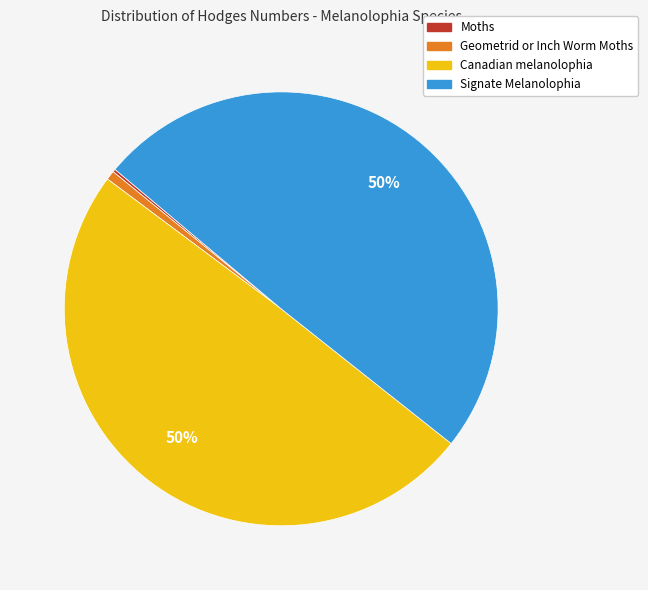

Combined, do Signate Melanolophia and Canadian melanolophia account for over 50%?

Yes